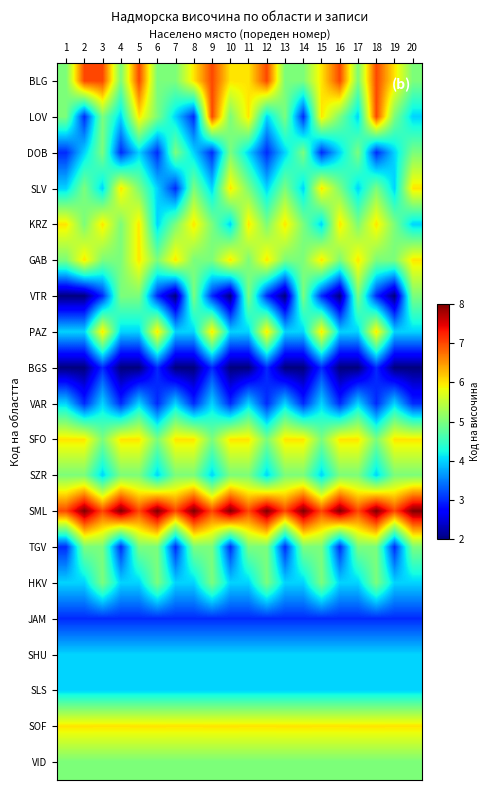

What is the minimum value shown in the chart?

2